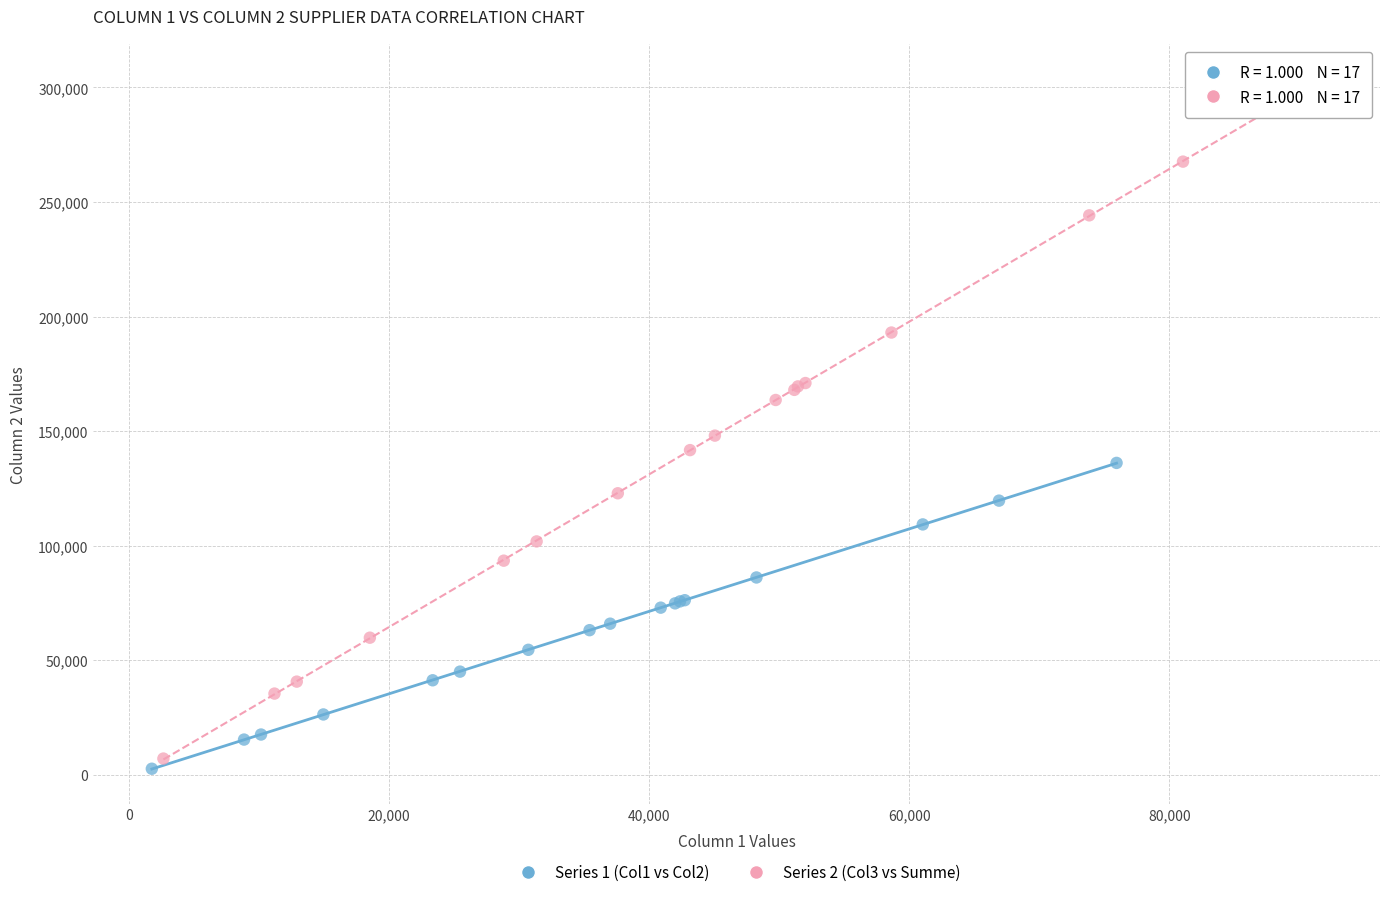

Which series contains the lowest Y value?

Series 1 (Col1 vs Col2)